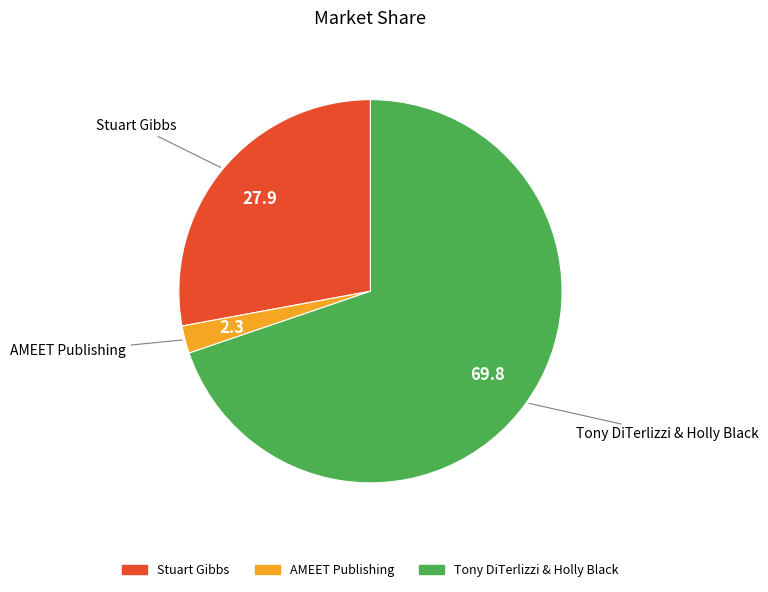

Is there a majority slice in this chart?

Yes